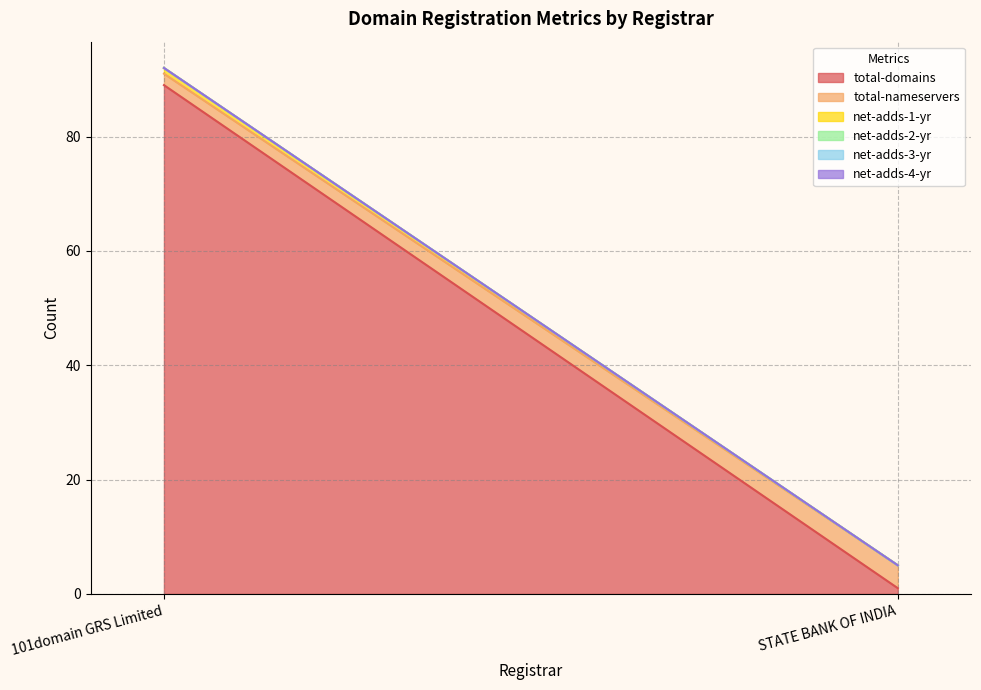

Reading right to left, transcribe all the data shown in this chart.

total-domains: 1	89
total-nameservers: 4	2
net-adds-1-yr: 0	1
net-adds-2-yr: 0	0
net-adds-3-yr: 0	0
net-adds-4-yr: 0	0